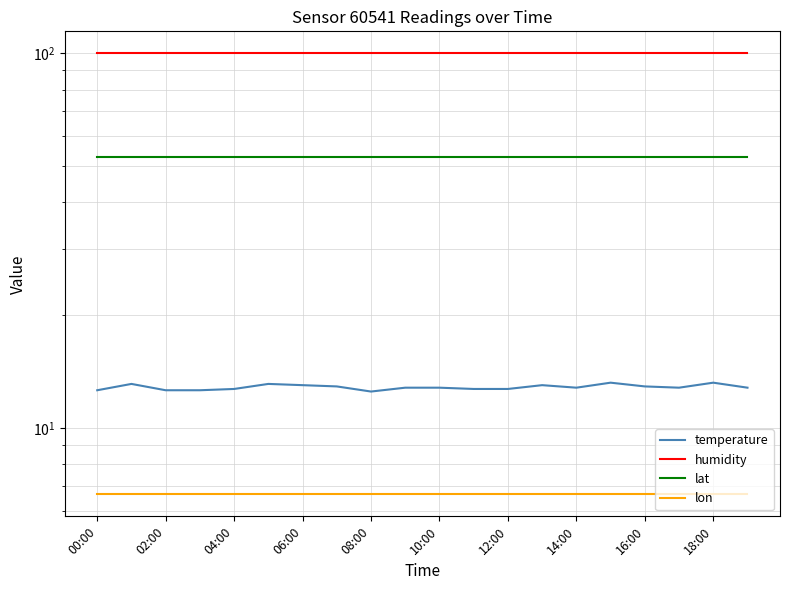

True or false: lat and lon intersect in this chart.

False